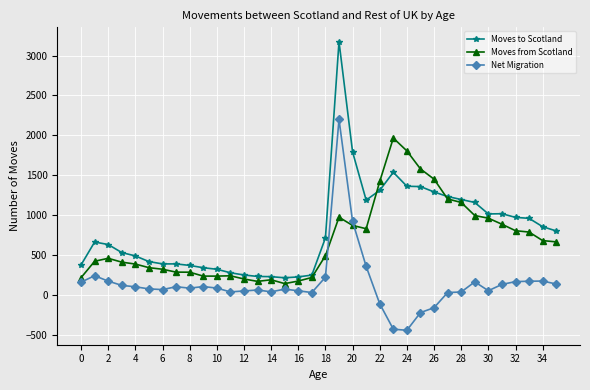

True or false: Moves from Scotland and Net Migration intersect in this chart.

True